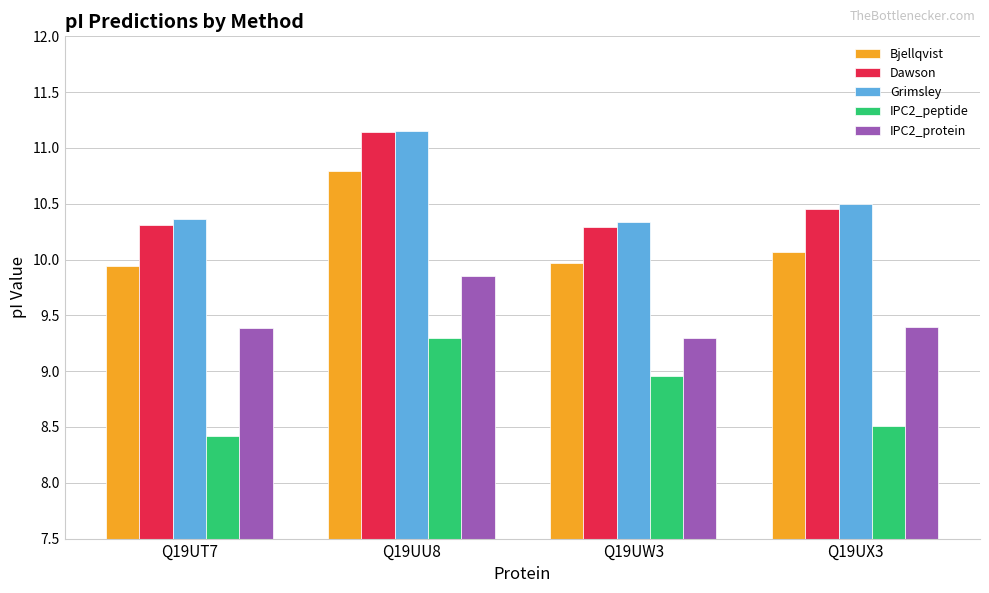

At Q19UT7, list the series in order from largest to smallest.

Grimsley, Dawson, Bjellqvist, IPC2_protein, IPC2_peptide